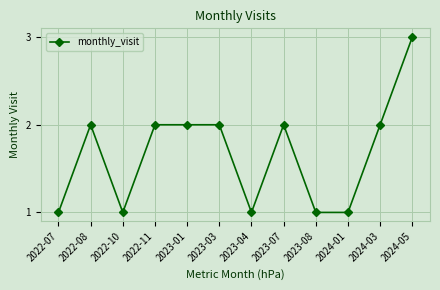

Where is the first local maximum?

2022-08